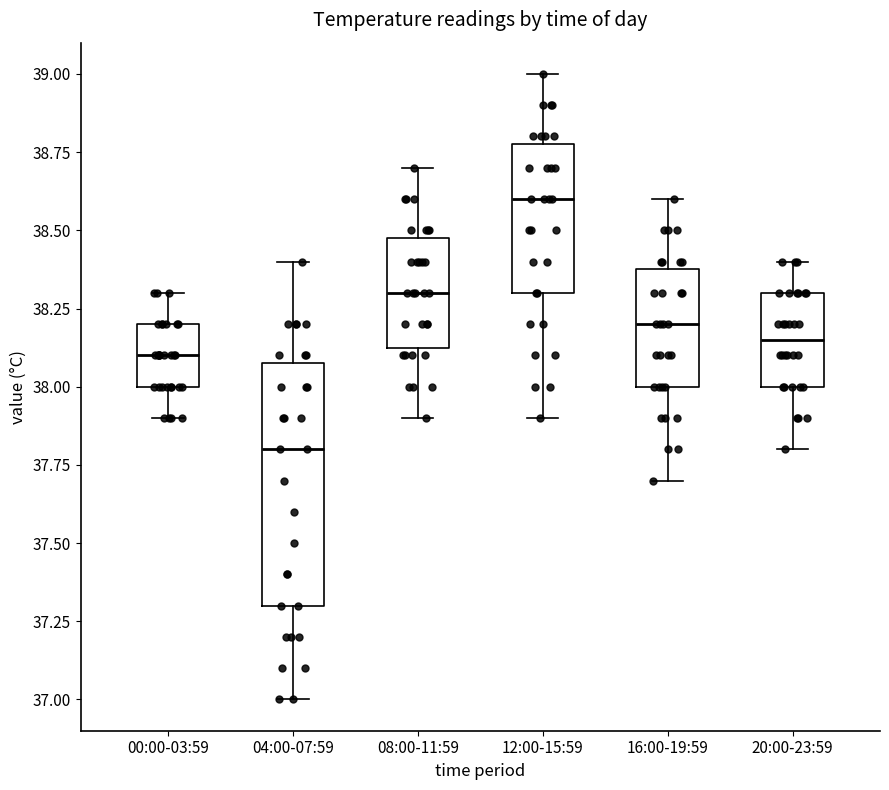

Which box has the highest median line?

12:00-15:59